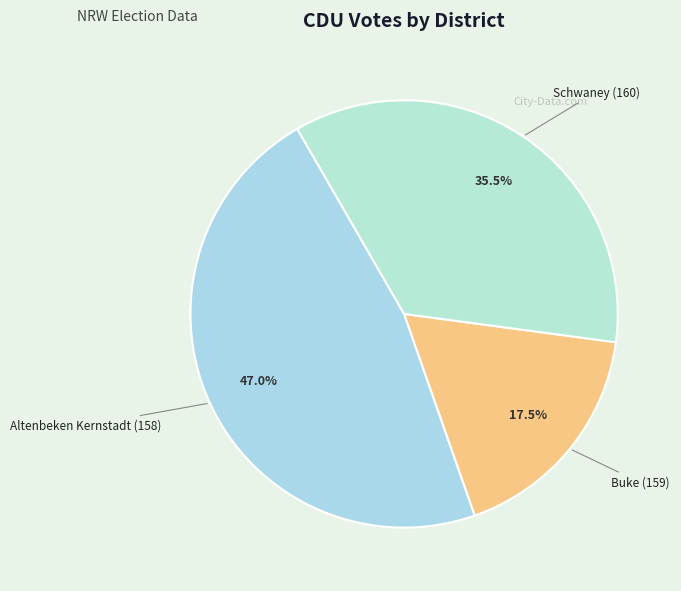

Does any single category account for the majority?

No